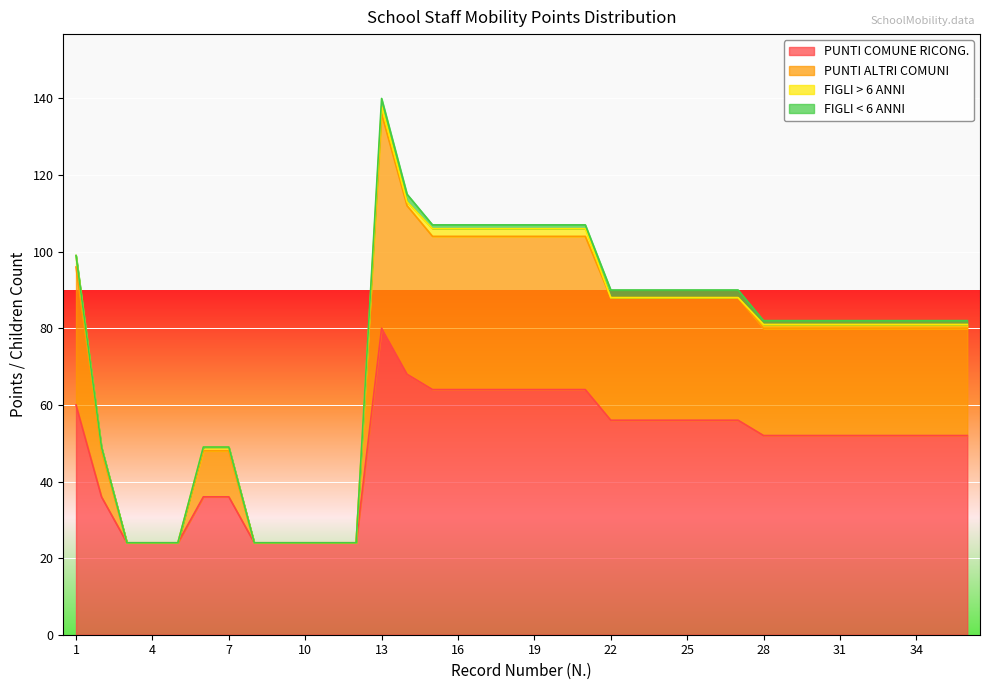

What is the lowest value of the PUNTI COMUNE RICONG. series?

24